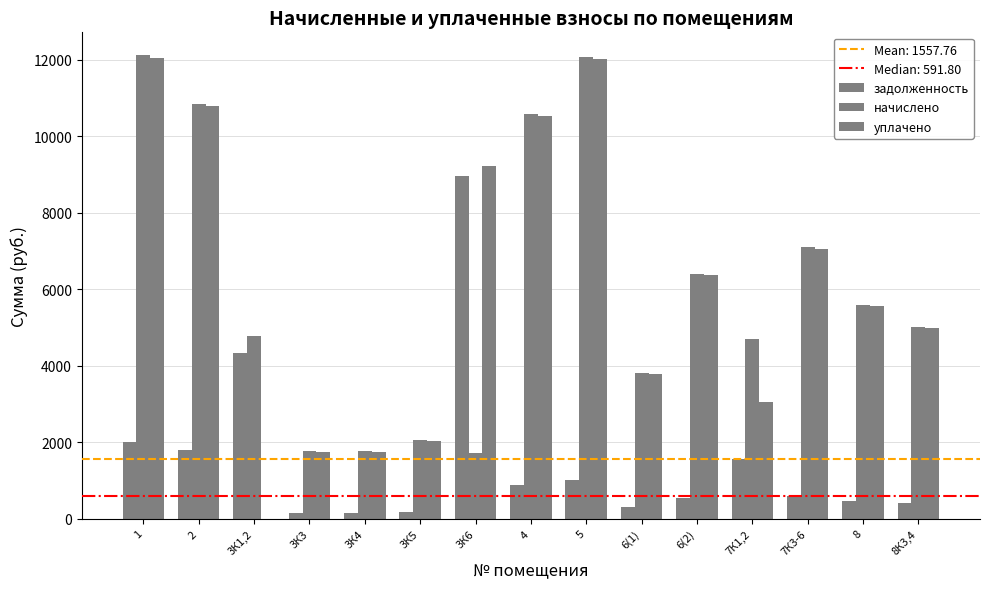

What is the average value of the начислено series?

6021.7